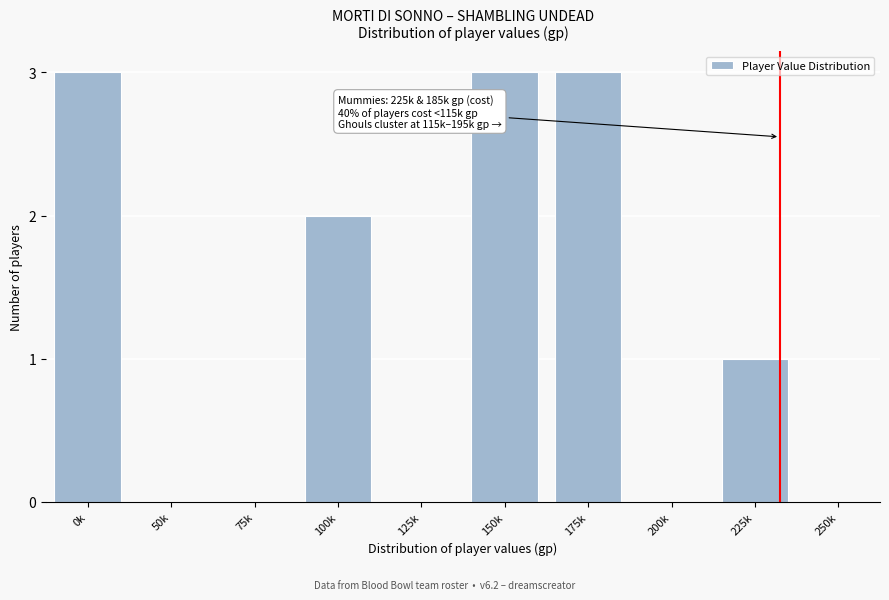

Reading left to right, list all the values displayed in this chart.

0k=3	50k=0	75k=0	100k=2	125k=0	150k=3	175k=3	200k=0	225k=1